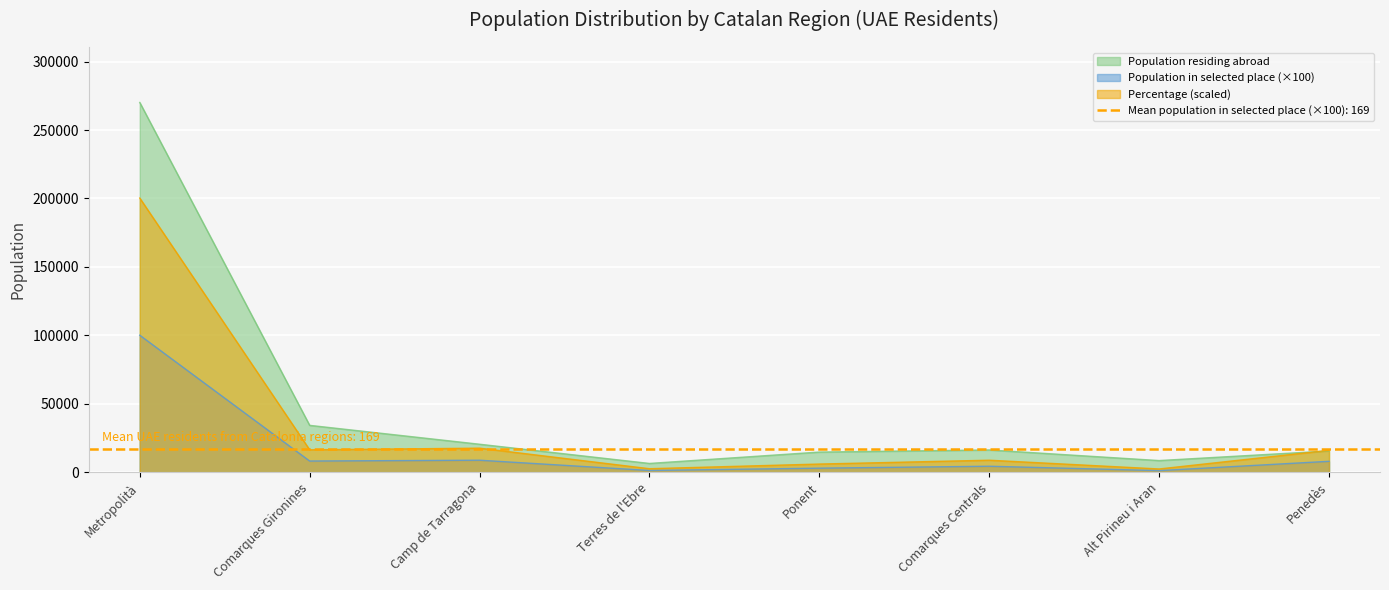

Reading left to right, list all the values displayed in this chart.

Population residing abroad: Metropolità=270124.0	Comarques Gironines=34269.0	Camp de Tarragona=20478.0	Terres de l'Ebre=6443.0	Ponent=14754.0	Comarques Centrals=16294.0	Alt Pirineu i Aran=8548.0	Penedès=15576.0
Population in selected place: Metropolità=100100.0	Comarques Gironines=8200.0	Camp de Tarragona=8800.0	Terres de l'Ebre=1300.0	Ponent=3000.0	Comarques Centrals=4400.0	Alt Pirineu i Aran=1200.0	Penedès=8000.0
Percentage: Metropolità=200296.9	Comarques Gironines=16396.5	Camp de Tarragona=17612.1	Terres de l'Ebre=2593.2	Ponent=5996.8	Comarques Centrals=8806.0	Alt Pirineu i Aran=2404.1	Penedès=16018.4